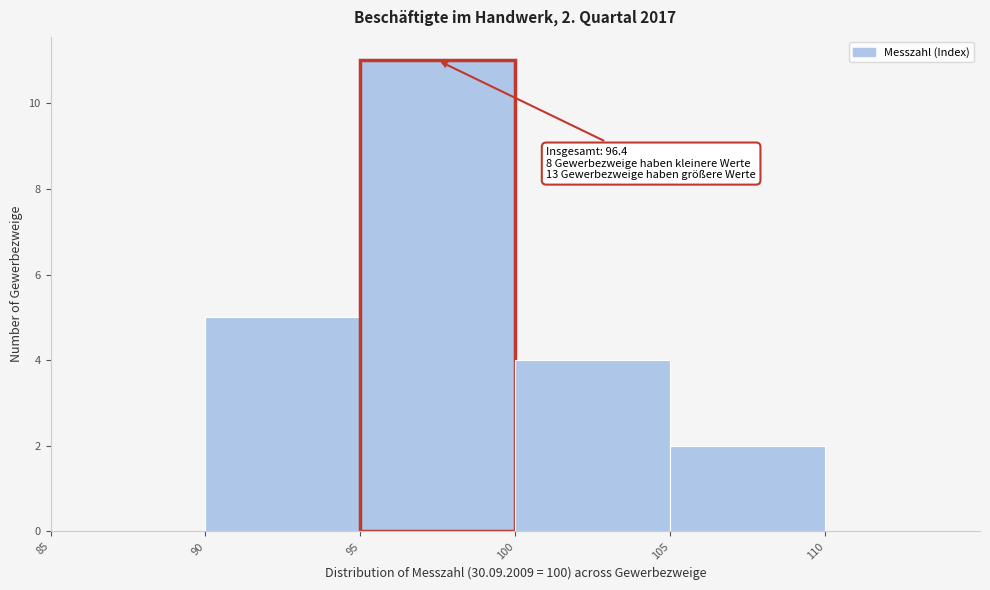

Over which range of the x-axis is the bar tallest?

95 to 100